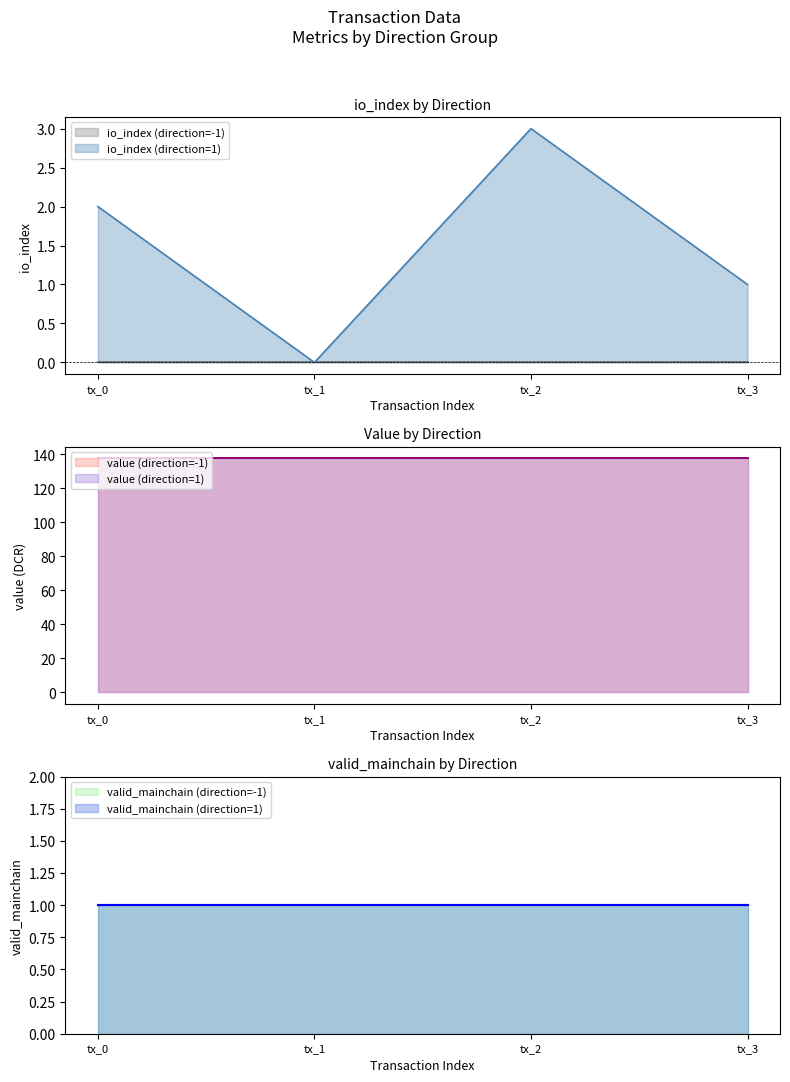

Which series changed the most between tx_1 and tx_2?

io_index (direction=1)